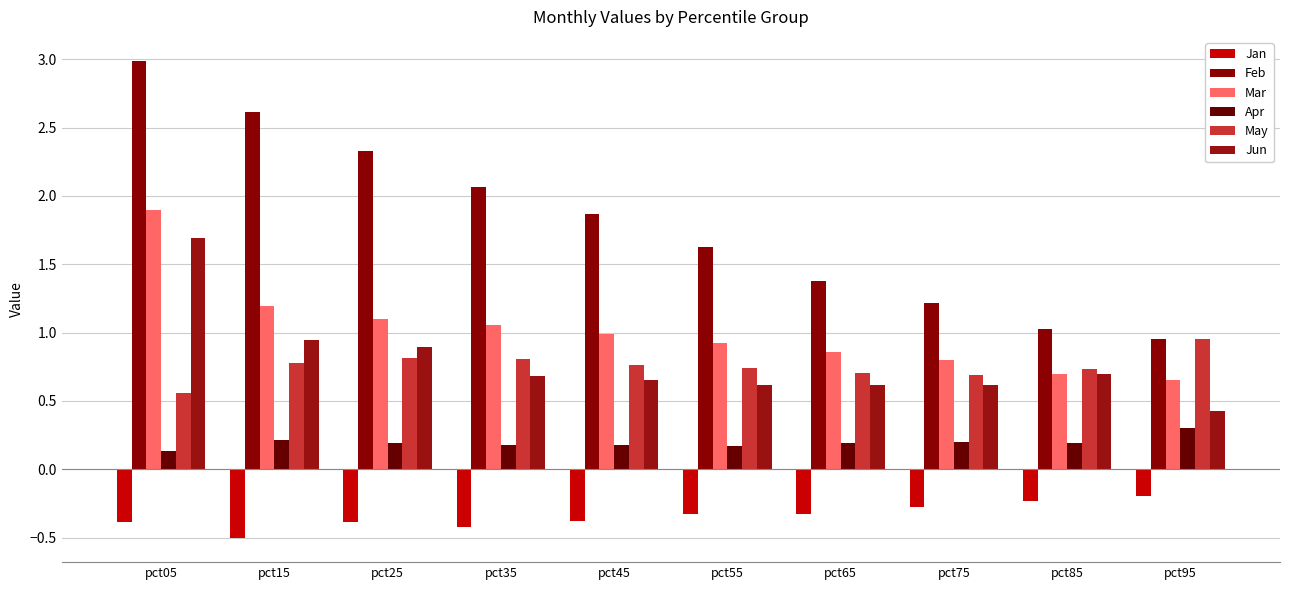

At which label does Apr reach its minimum?

pct05